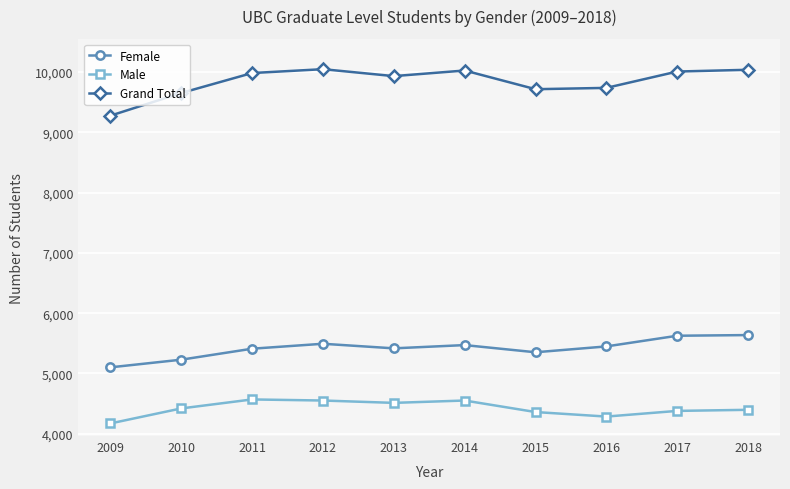

Which series has the largest total across all categories?

Grand Total